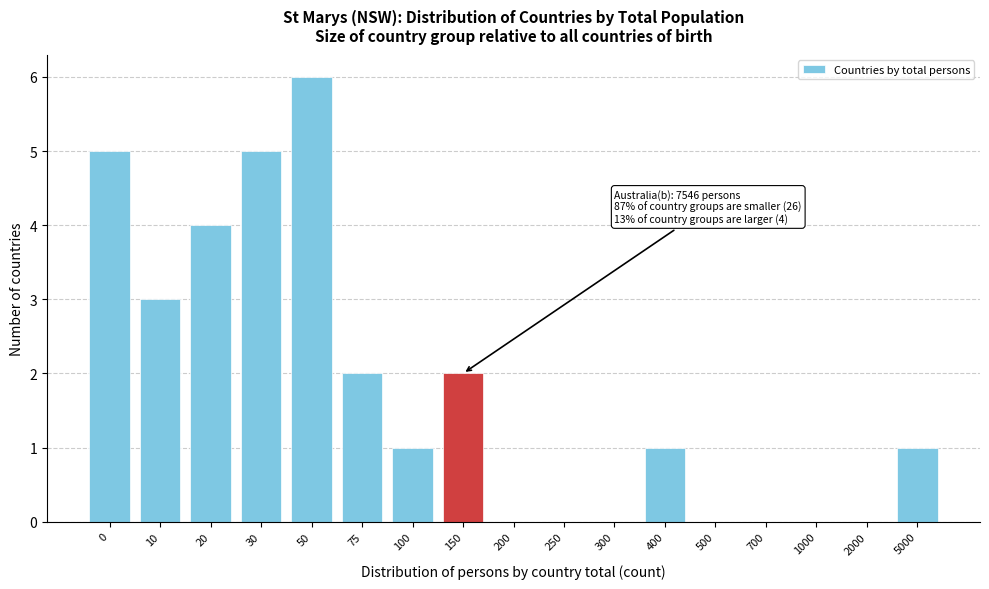

Reading left to right, what are all the values shown in this chart?

0=5	10=3	20=4	30=5	50=6	75=2	100=1	150=2	200=0	250=0	300=0	400=1	500=0	700=0	1000=0	2000=0	5000=1